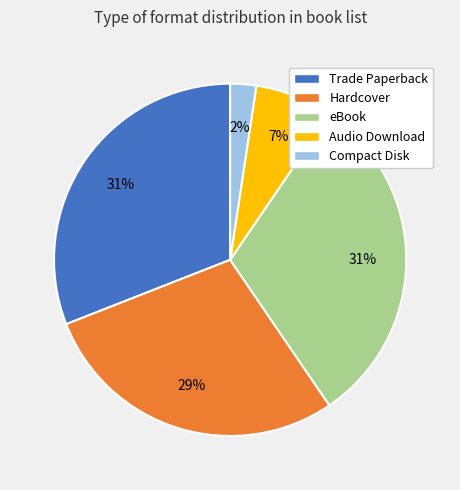

Between Trade Paperback and Compact Disk, which is larger?

Trade Paperback